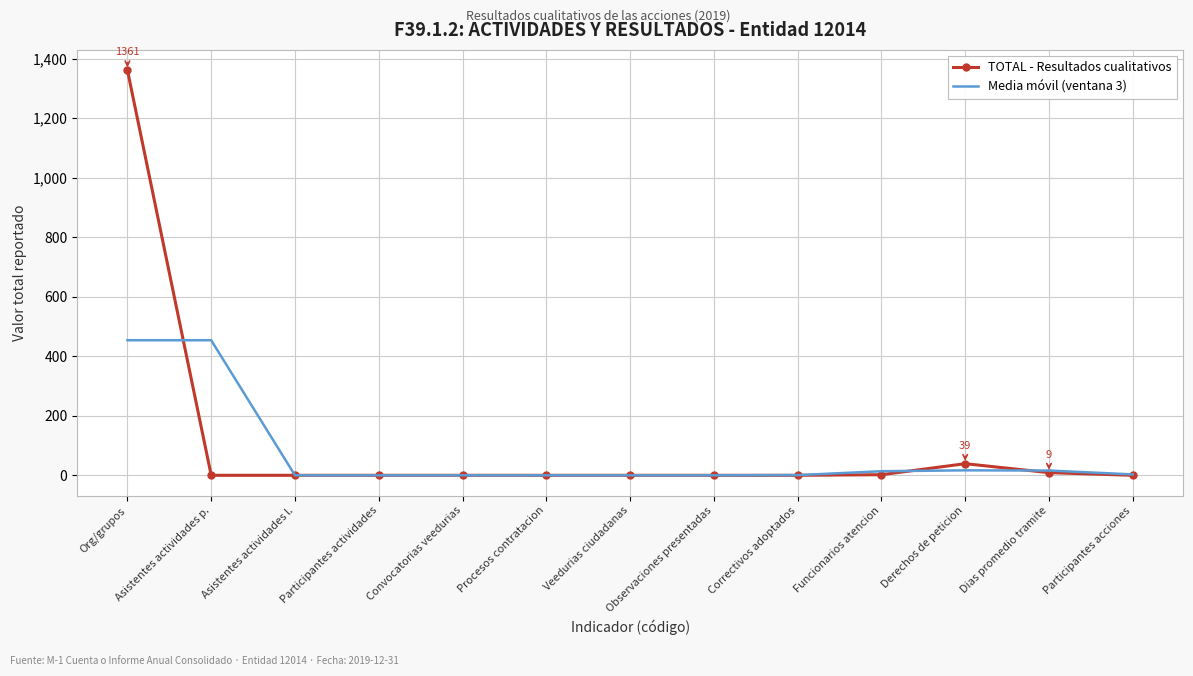

Count the number of categories in the chart.

13